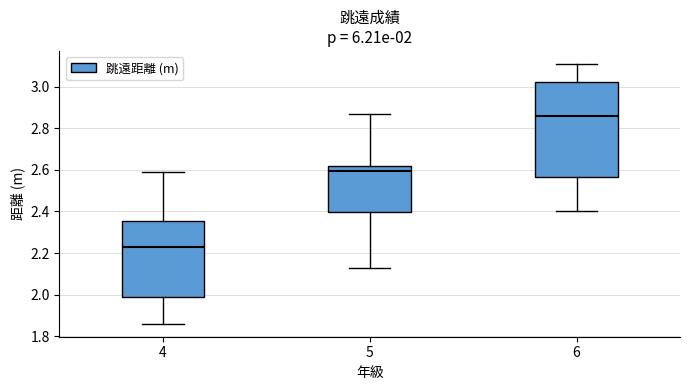

Which box is the tallest, from its lower edge to its upper edge?

6